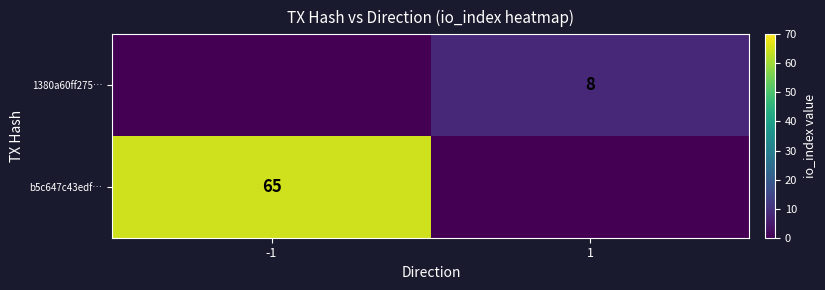

Is it true that b5c647c43edf… equals 100 at -1?

False